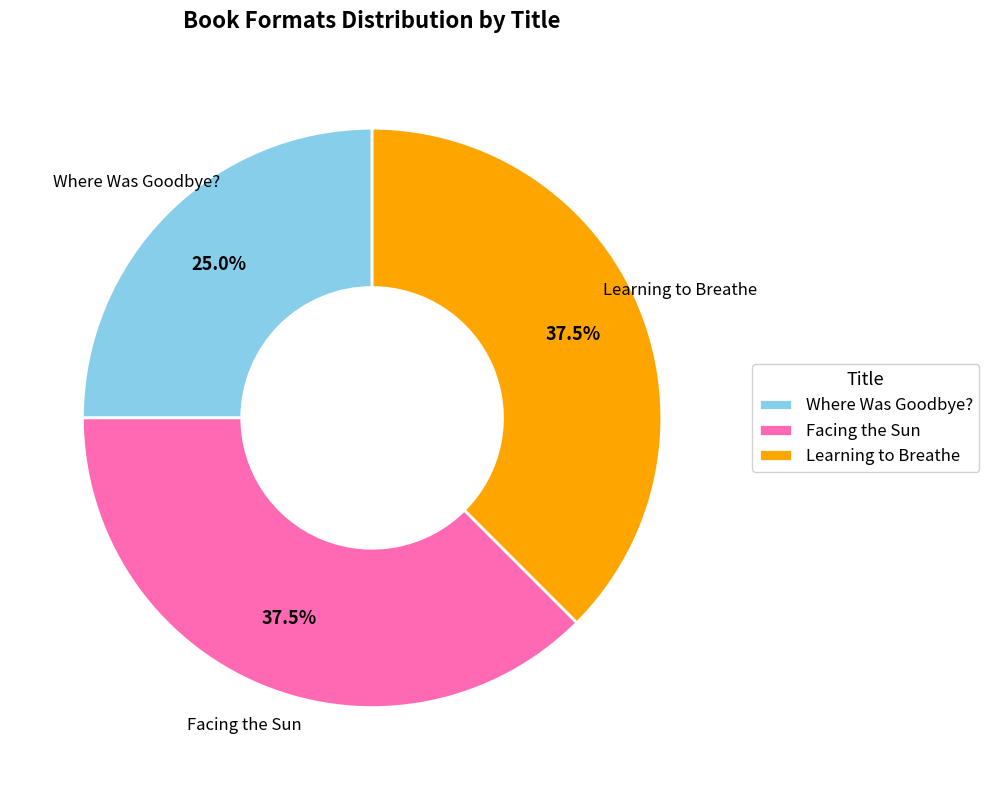

Combined, do Facing the Sun and Where Was Goodbye? account for over 50%?

Yes